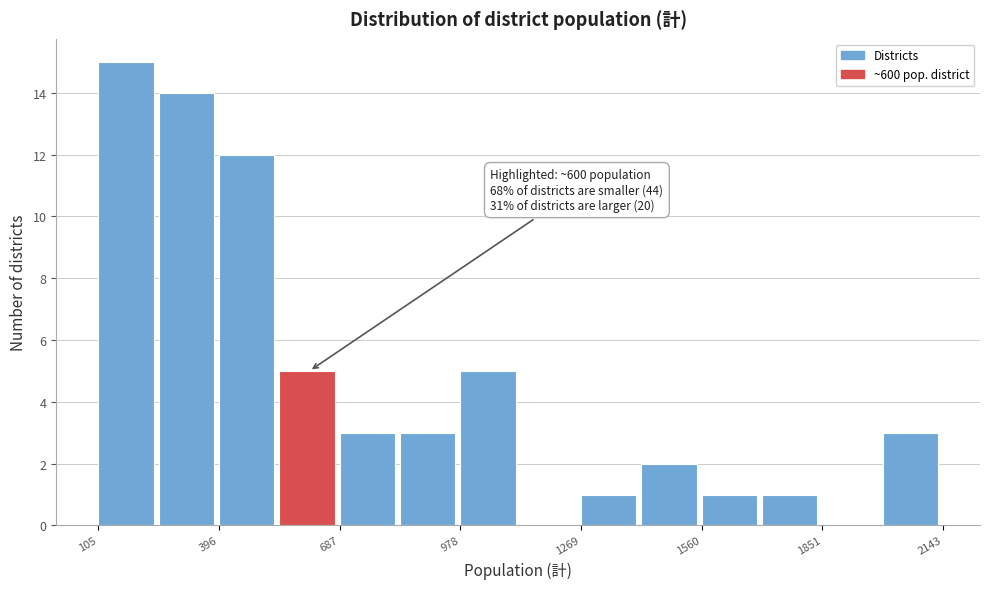

Around what value on the x-axis is the tallest bar? Give the approximate position of its centre, as read against the axis.

150